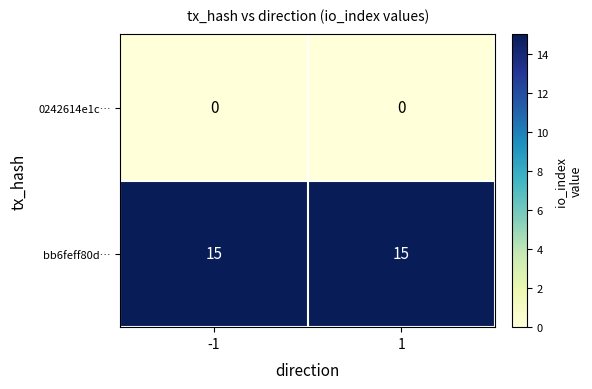

What is the maximum value shown in the chart?

15